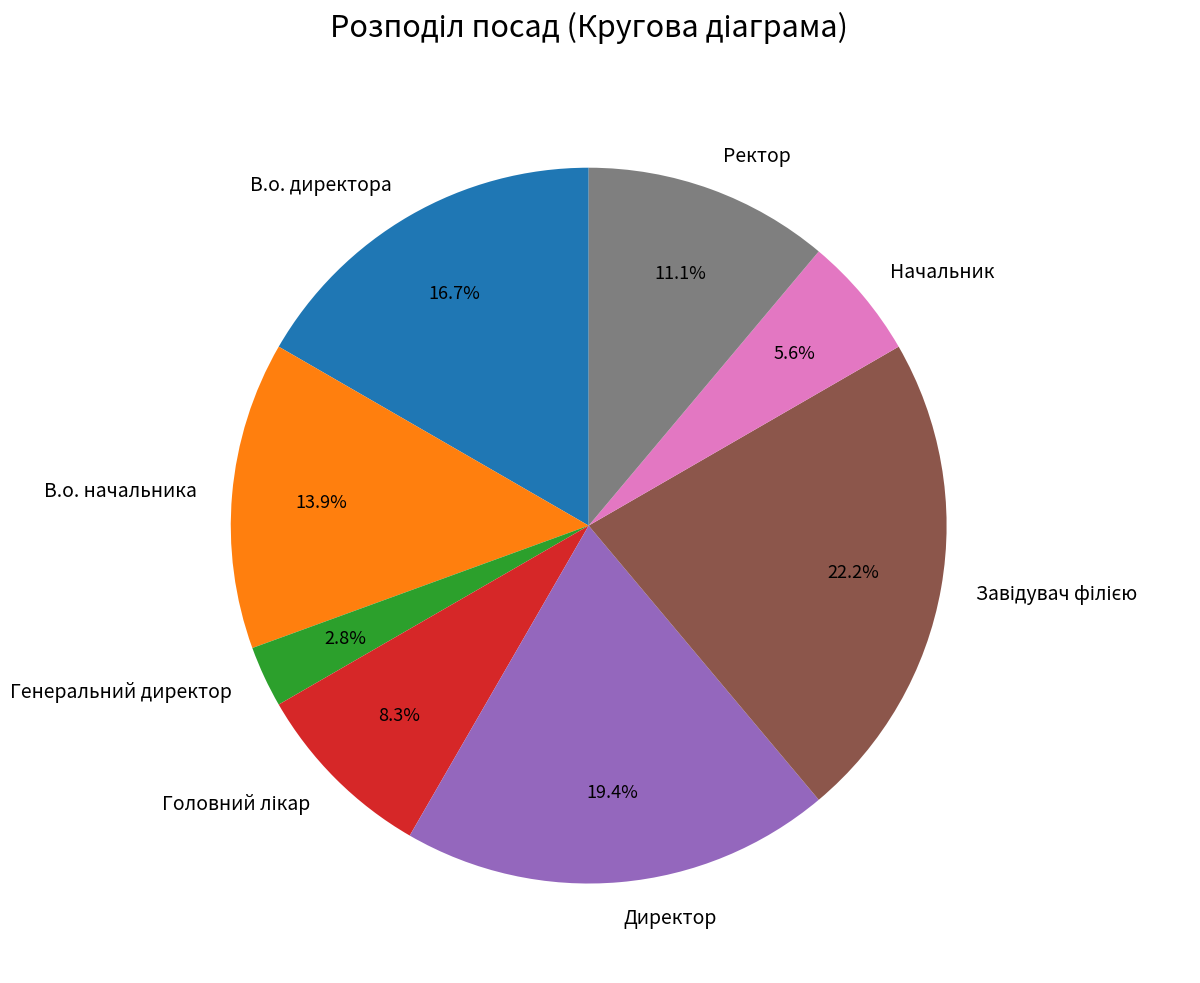

What portion of the pie excludes В.о. начальника?

86.1%